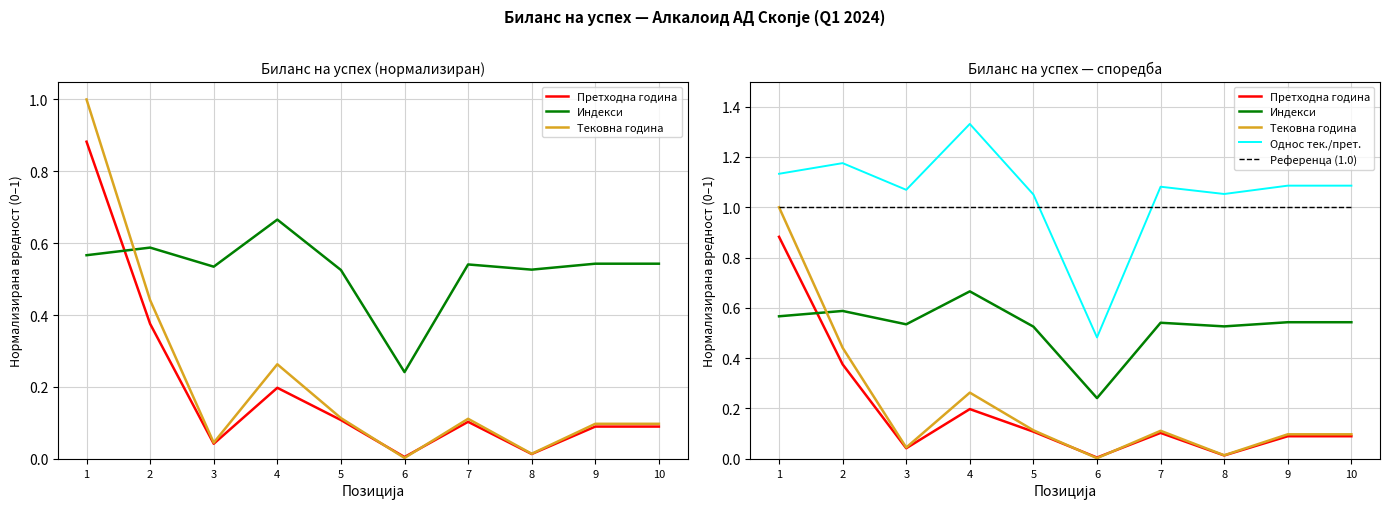

At which category does the chart reach its peak across all series?

4